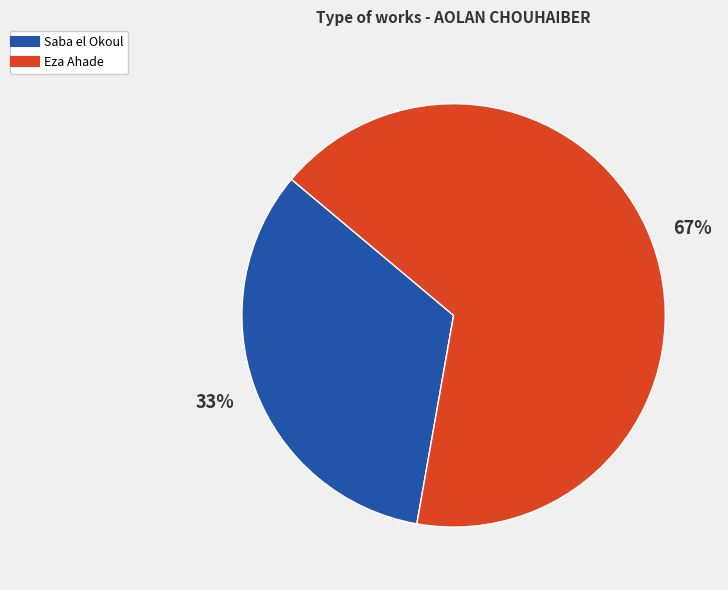

Count the number of slices in the pie.

2